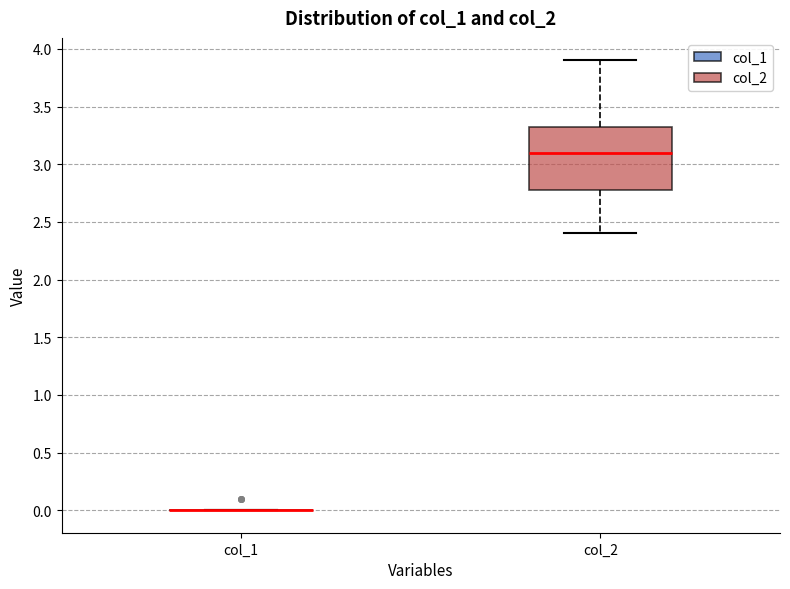

Comparing the boxes themselves (not the whiskers), which one is the tallest?

col_2